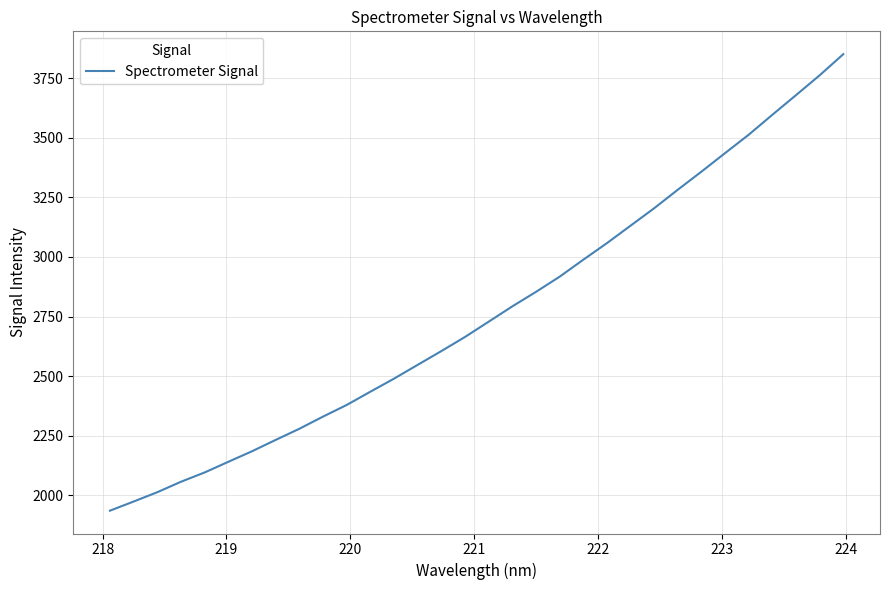

Reading left to right, transcribe all the data shown in this chart.

1936.1	1974.5	2013.6	2057.5	2096.4	2141.2	2185.3	2232.9	2279.6	2330.7	2379.5	2435.1	2489.9	2547.8	2605.4	2664.7	2728.7	2793.0	2853.7	2917.4	2988.6	3058.1	3131.4	3204.6	3282.3	3358.1	3435.8	3513.0	3596.6	3678.8	3762.0	3850.4